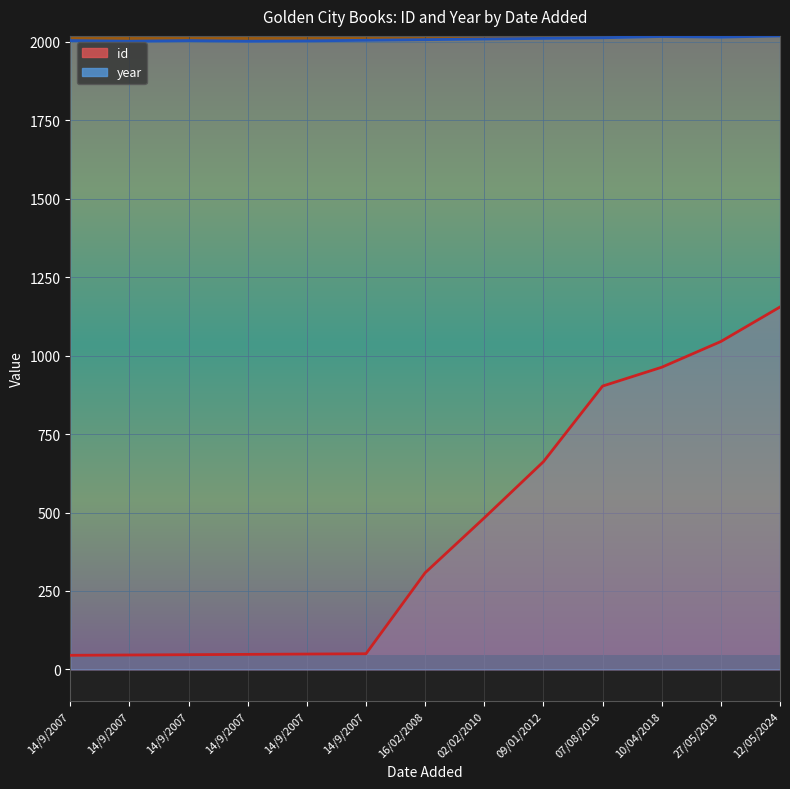

True or false: id and year cross at least once.

False